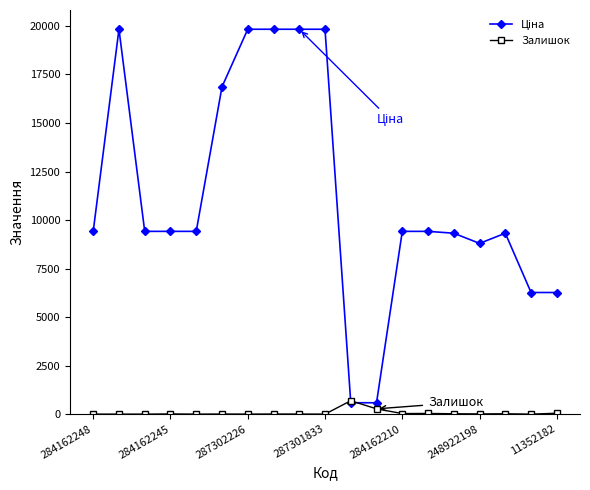

At how many categories does at least one series exceed 14703?

6